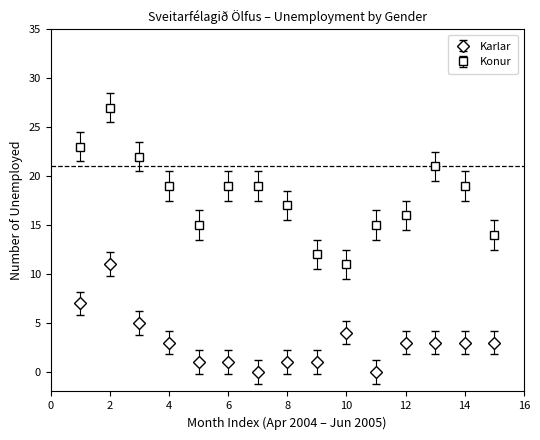

True or false: Konur and Karlar intersect in this chart.

False